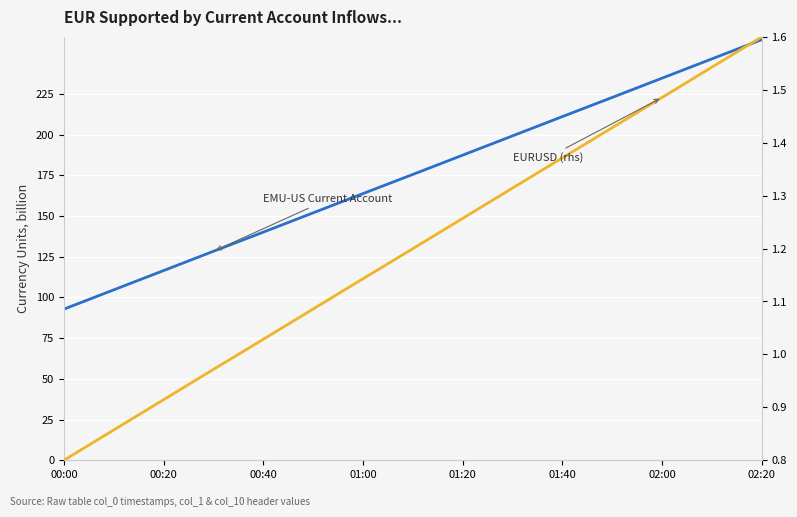

True or false: EMU-US Current Account and EURUSD (rhs) intersect in this chart.

False